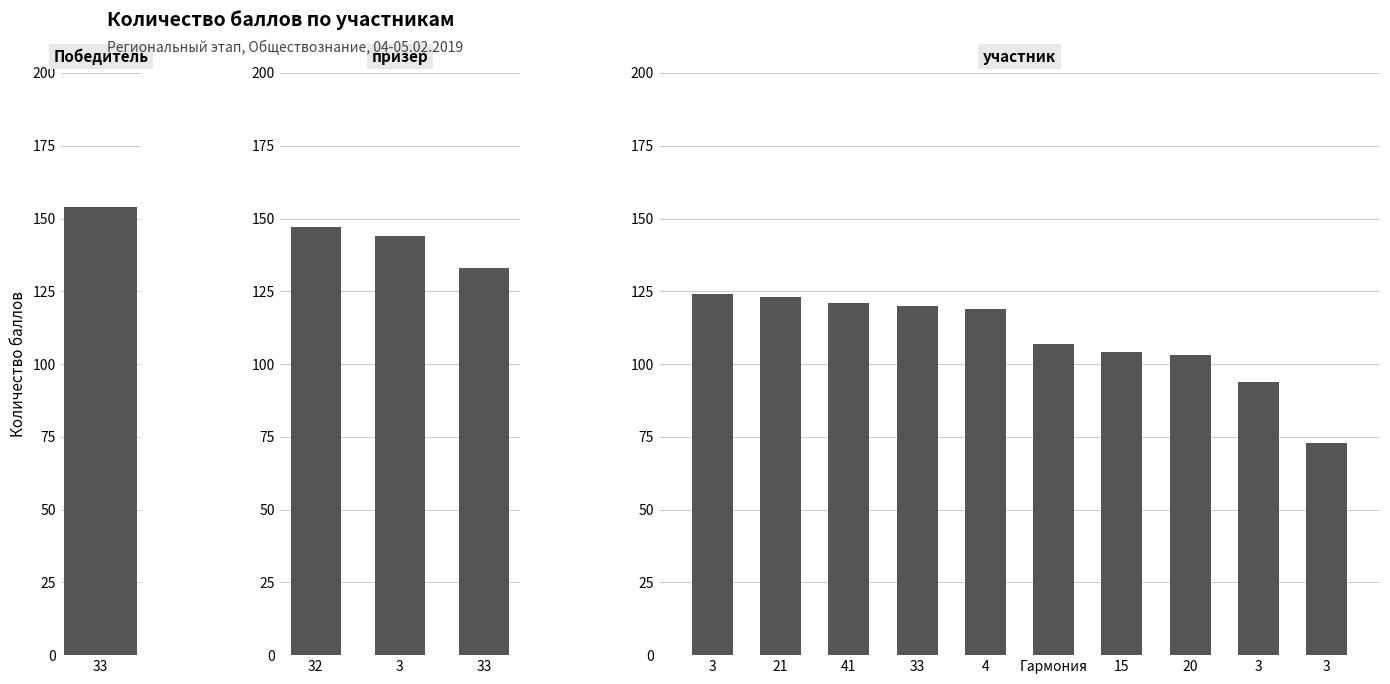

True or false: the data shows 120 at 33.

True